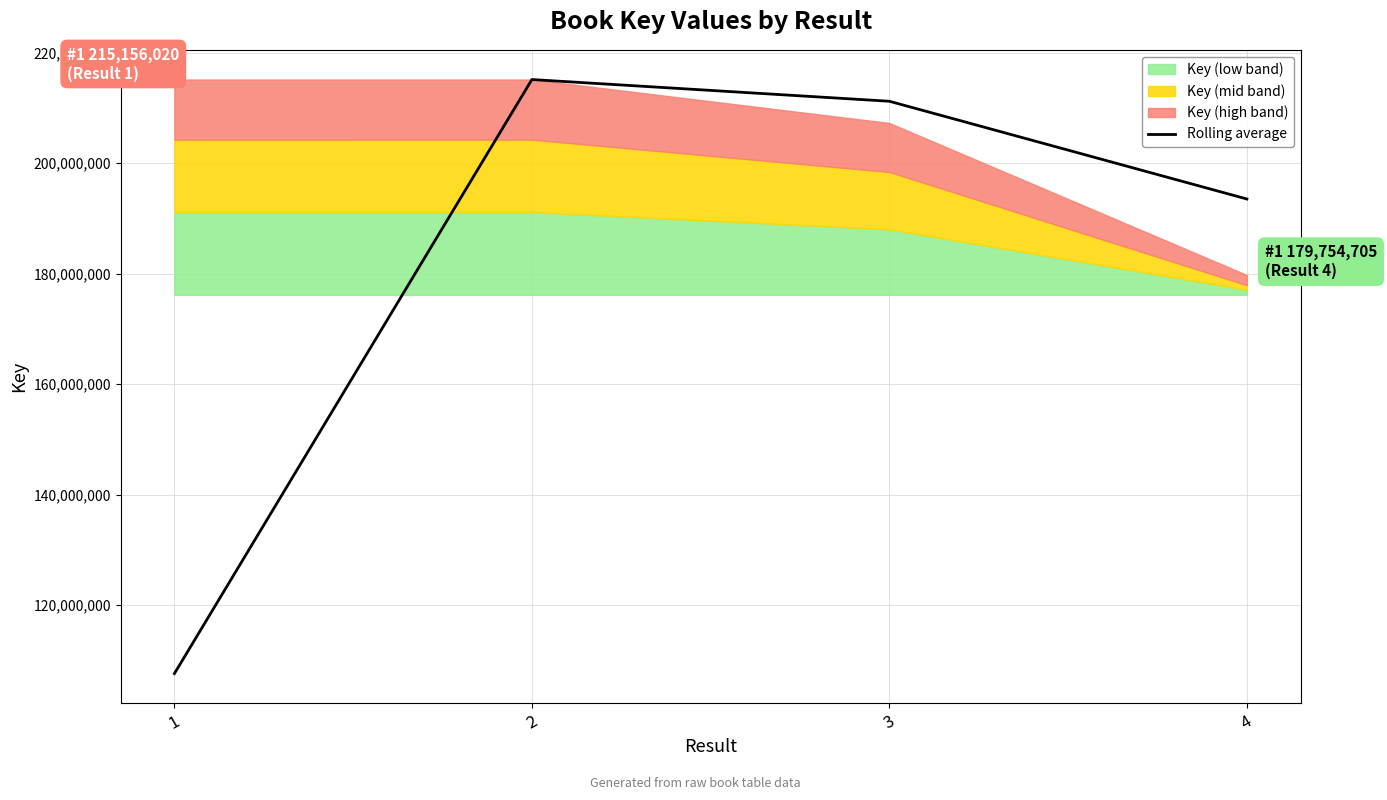

True or false: the data has more than 2 interior local peaks.

False